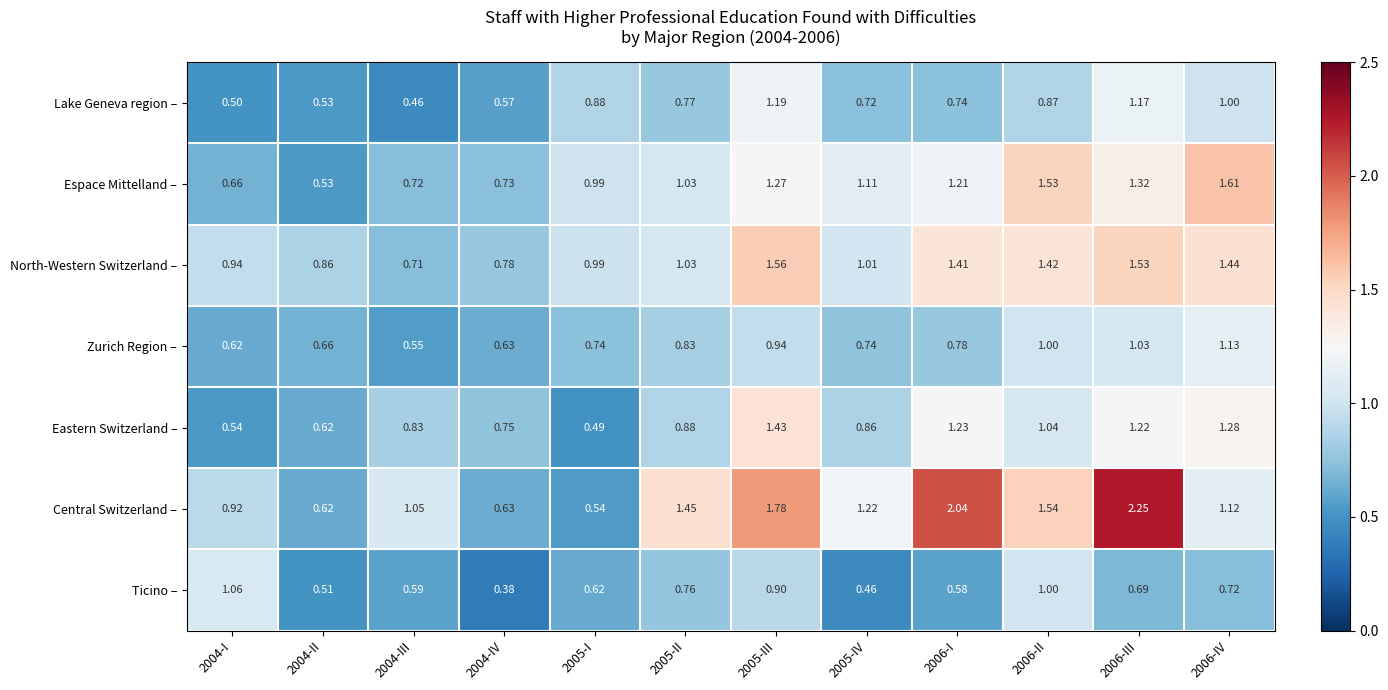

What is the total value across all series at 2005-III?

9.1